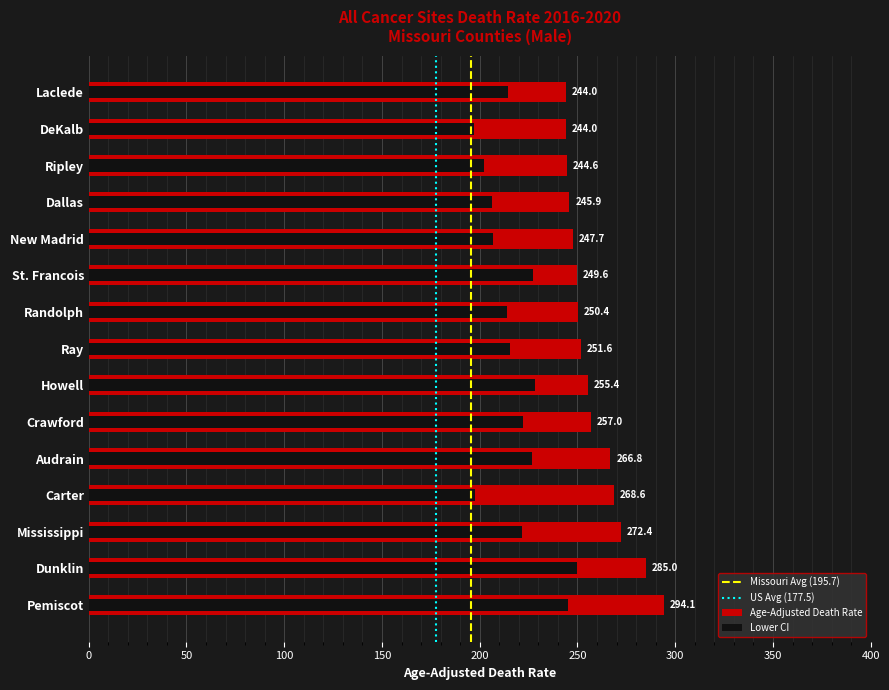

Reading left to right, what are all the values shown in this chart?

Age-Adjusted Death Rate: Pemiscot=294.1	Dunklin=285.0	Mississippi=272.4	Carter=268.6	Audrain=266.8	Crawford=257.0	Howell=255.4	Ray=251.6	Randolph=250.4	St. Francois=249.6	New Madrid=247.7	Dallas=245.9	Ripley=244.6	DeKalb=244.0	Laclede=244.0
Lower CI: Pemiscot=245.0	Dunklin=249.5	Mississippi=221.8	Carter=197.8	Audrain=226.8	Crawford=222.1	Howell=228.2	Ray=215.4	Randolph=213.8	St. Francois=227.4	New Madrid=207.0	Dallas=206.3	Ripley=202.1	DeKalb=197.2	Laclede=214.5